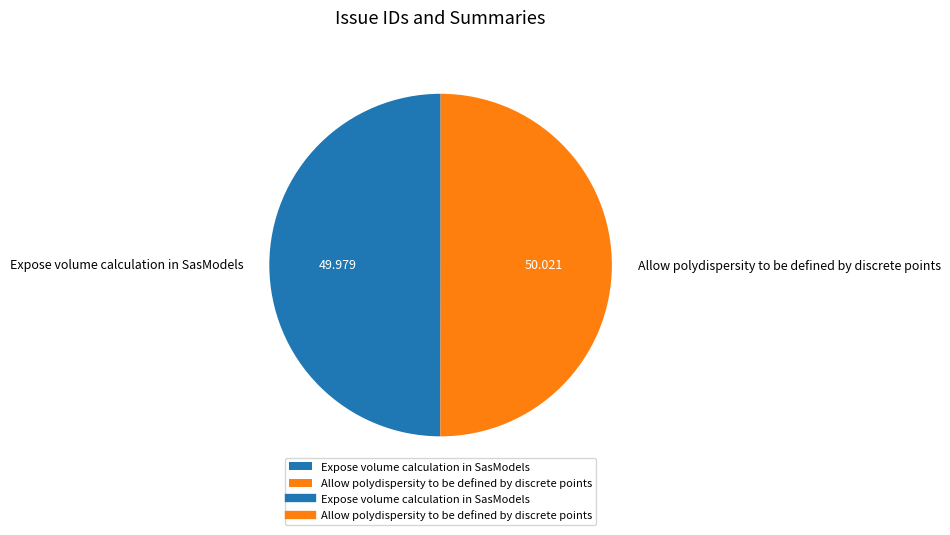

Do Allow polydispersity to be defined by discrete points and Expose volume calculation in SasModels together represent more than half of the pie?

Yes